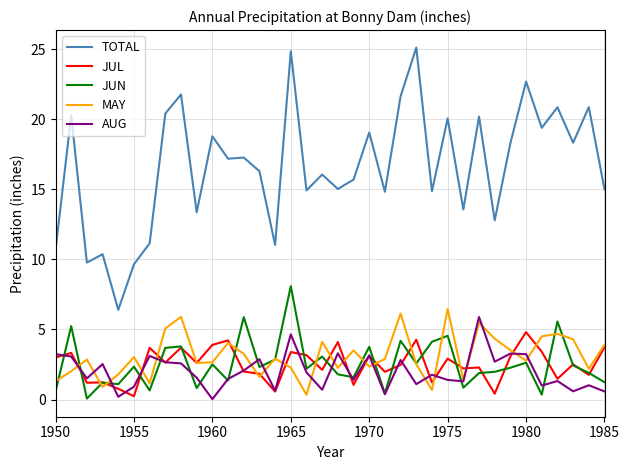

True or false: TOTAL and JUL cross at least once.

False